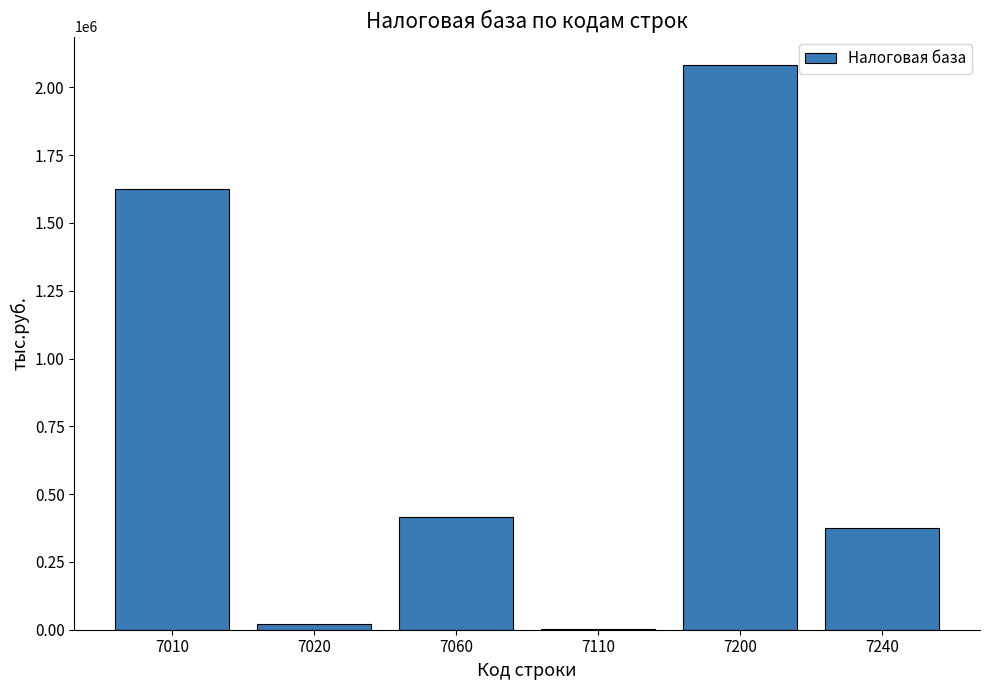

Which has a higher value, 7240 or 7020?

7240